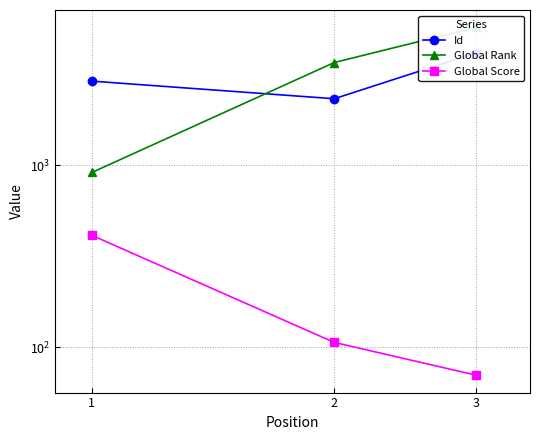

Count the Global Score values in the range 70 to 411.

3